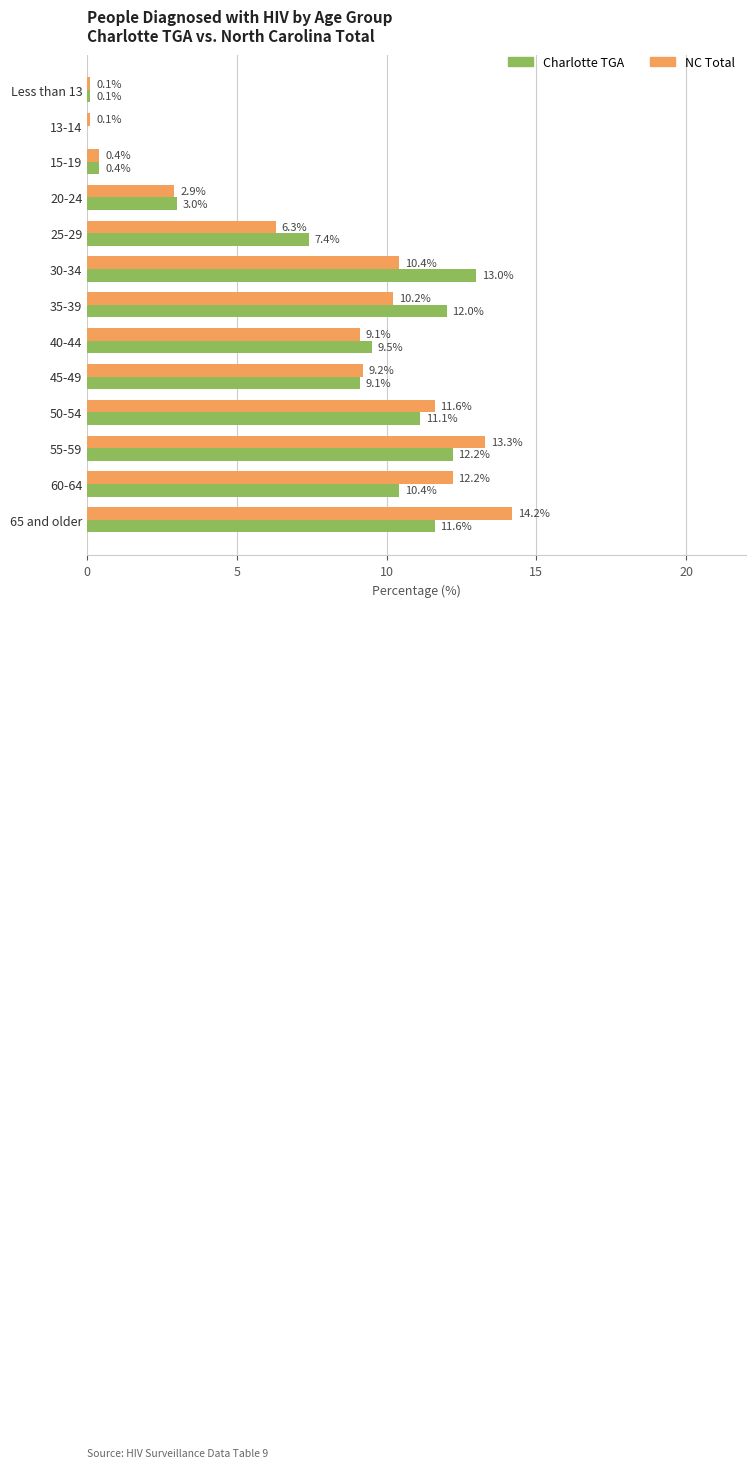

Which label corresponds to the largest value in the chart?

65 and older